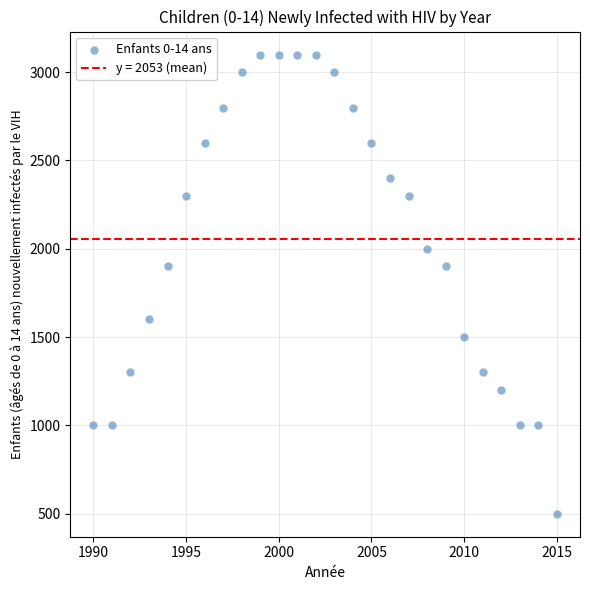

What is the range of Y values (max minus min)?

2600